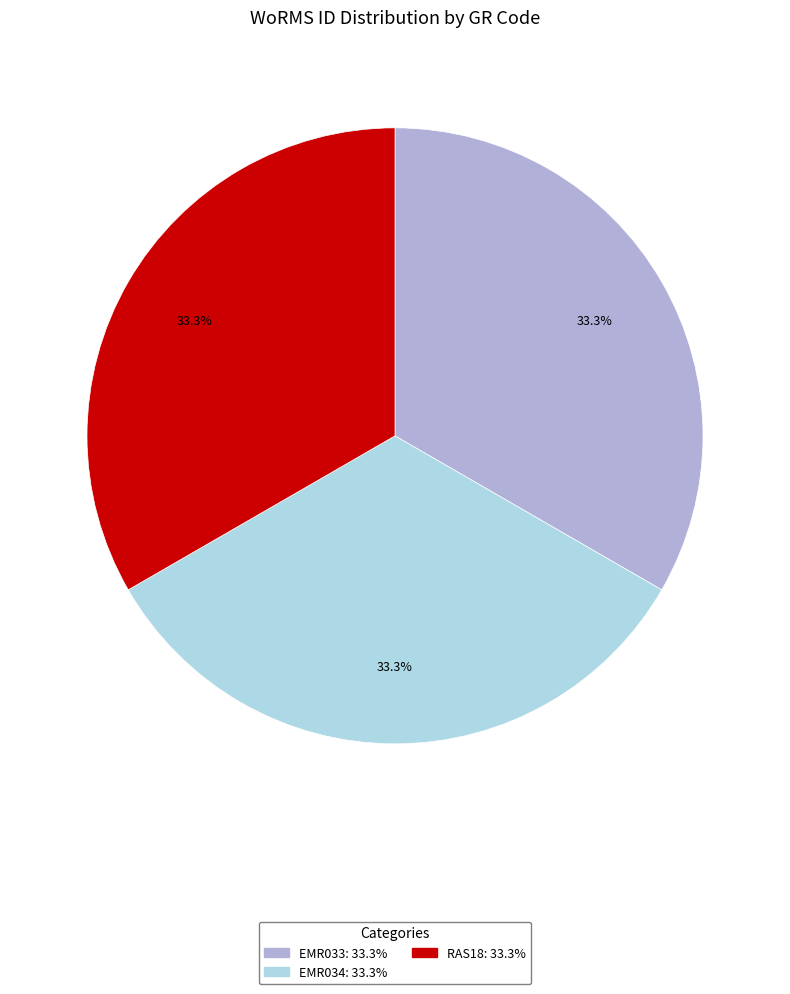

What is the ratio of the value at RAS18 to the value at EMR034?

1.0